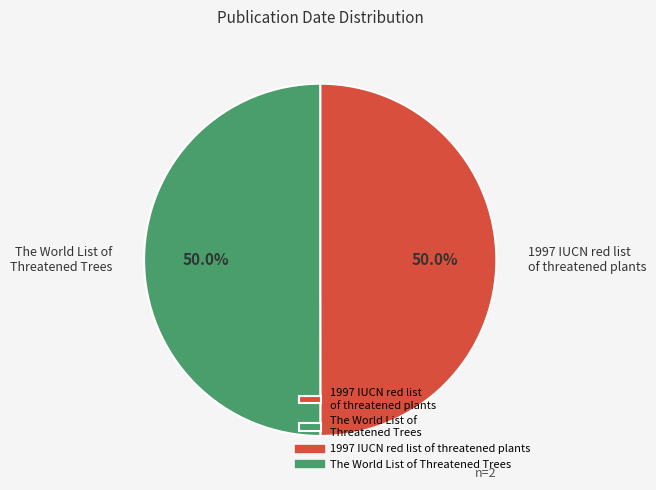

To the nearest percent, what portion does 1997 IUCN red list of threatened plants represent?

50%